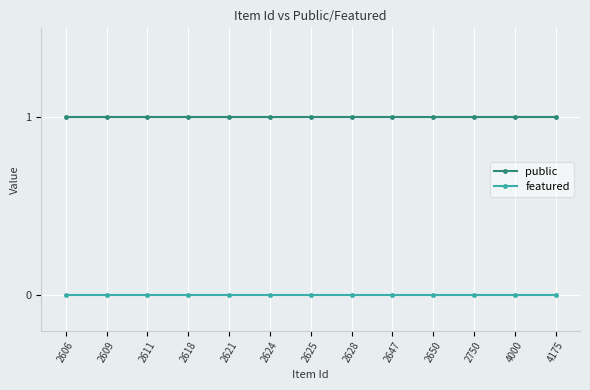

True or false: featured and public cross at least once.

False